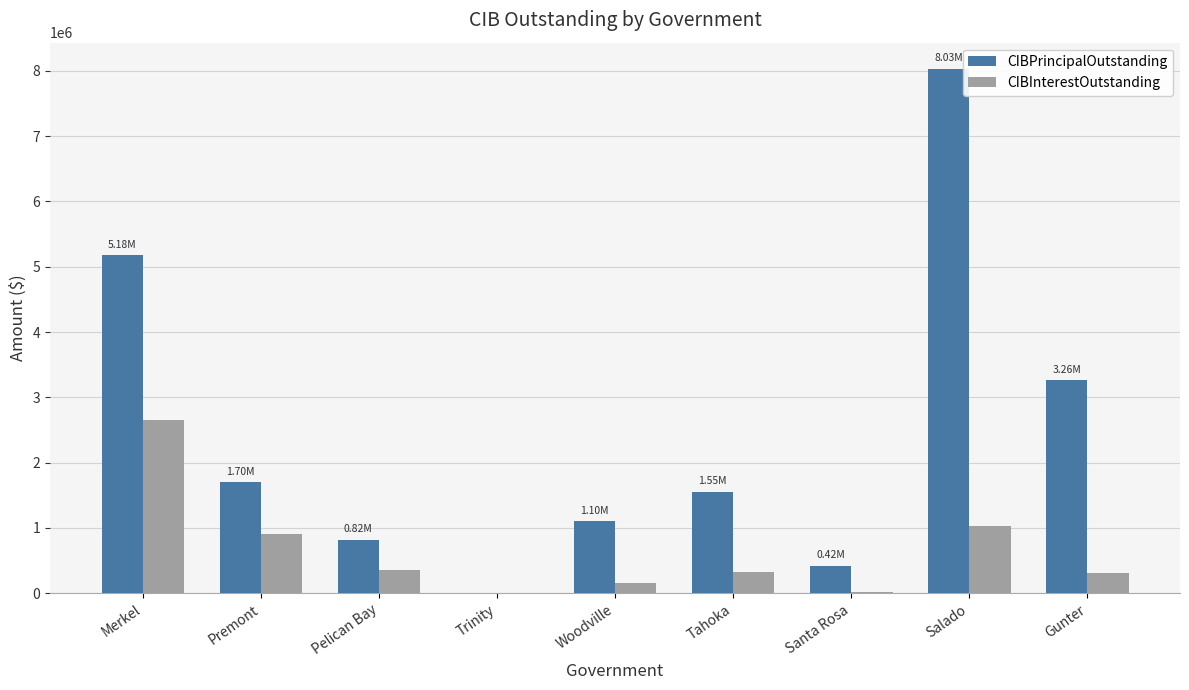

At which category is the sum across all series the highest?

Salado